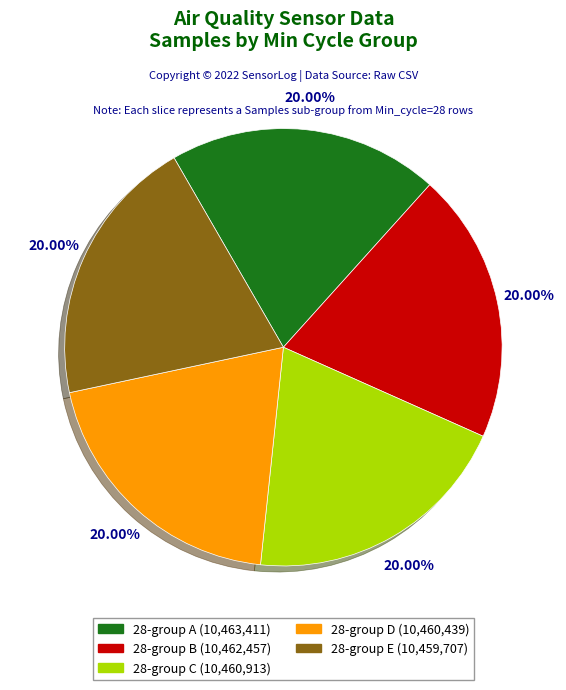

Is the sum of 28-group A (10,463,411) and 28-group E (10,459,707) greater than half?

No